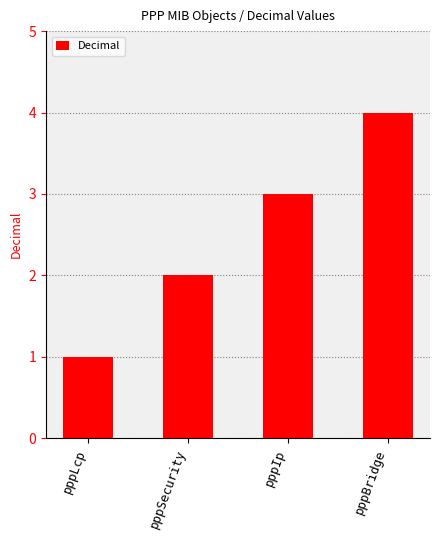

What is the smallest value displayed?

1